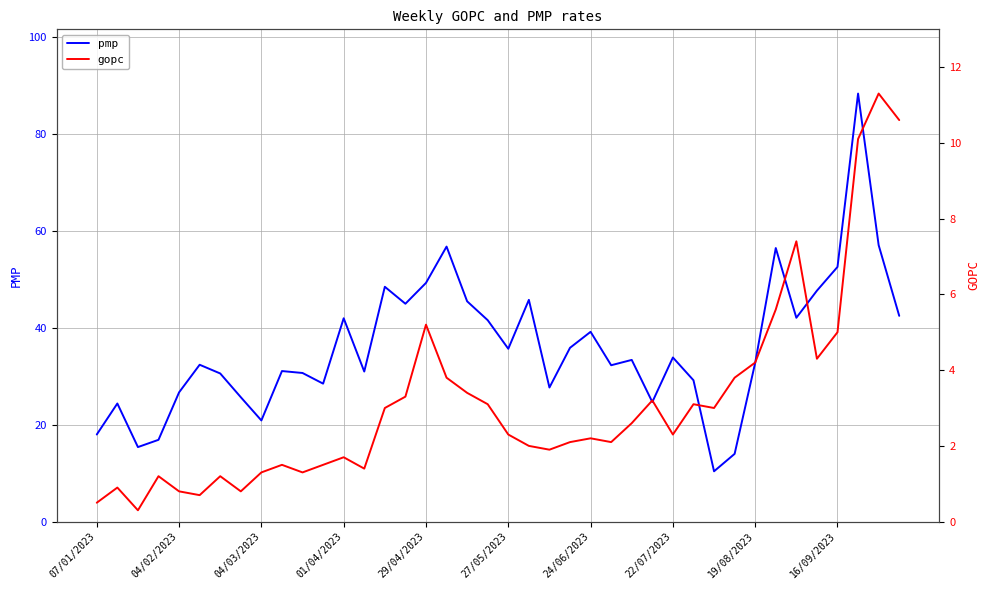

True or false: pmp has a value of 11.1 at 19/08/2023.

False